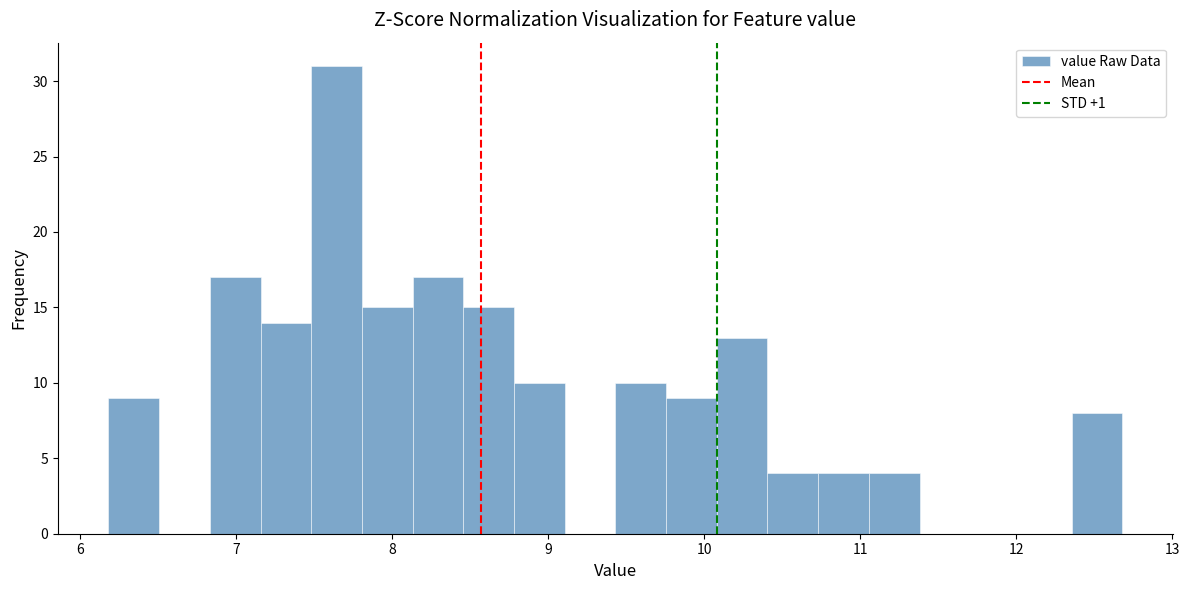

Read against the x-axis, roughly where is the centre of the tallest bar?

7.6